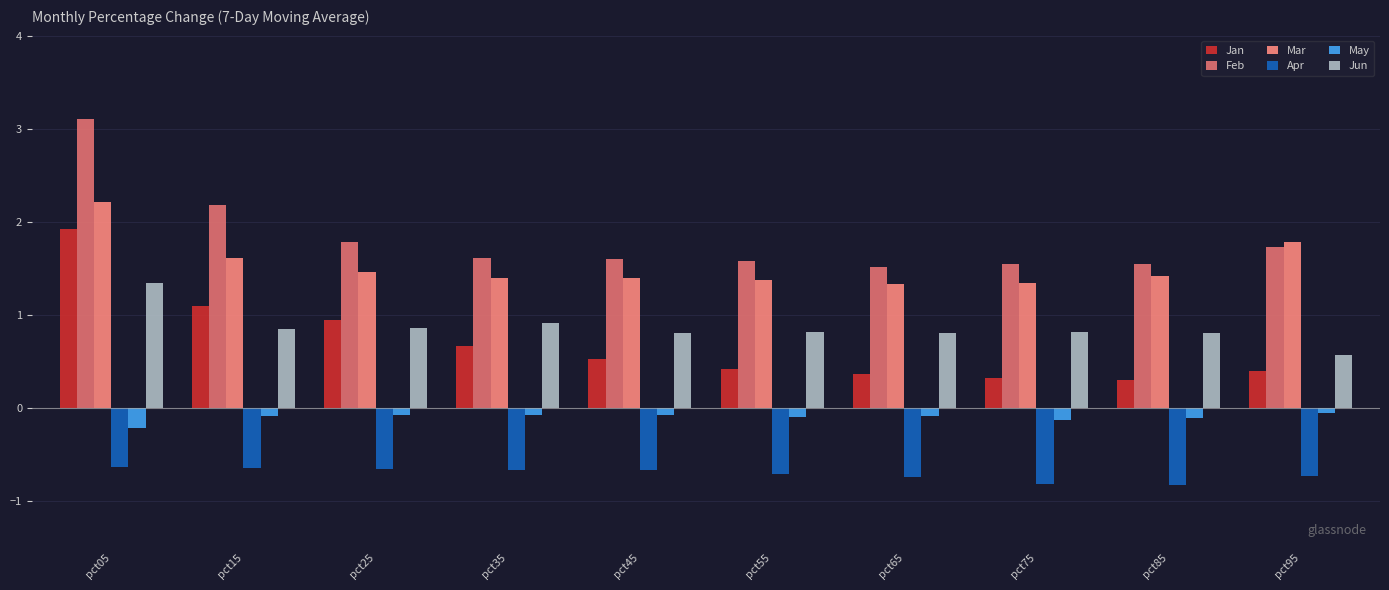

What is the difference between the highest and lowest values at pct15?

2.8